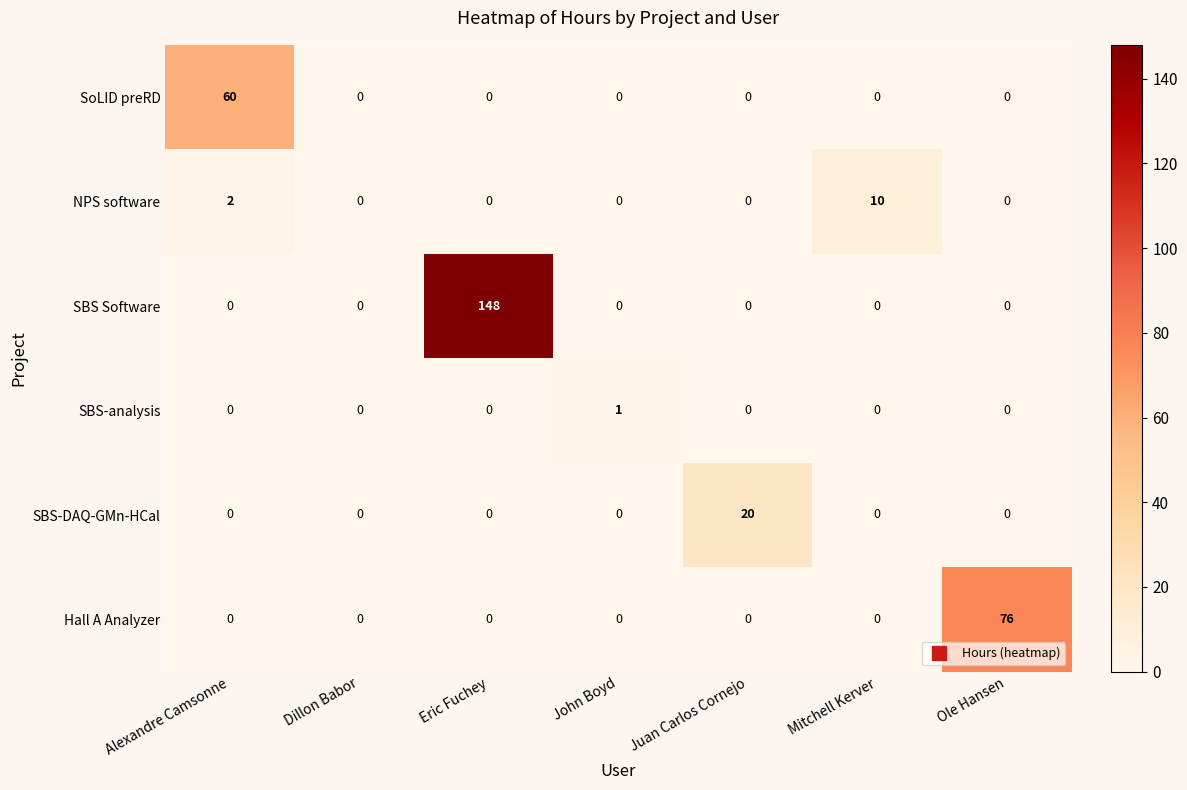

Which series has the largest range (max minus min)?

SBS Software